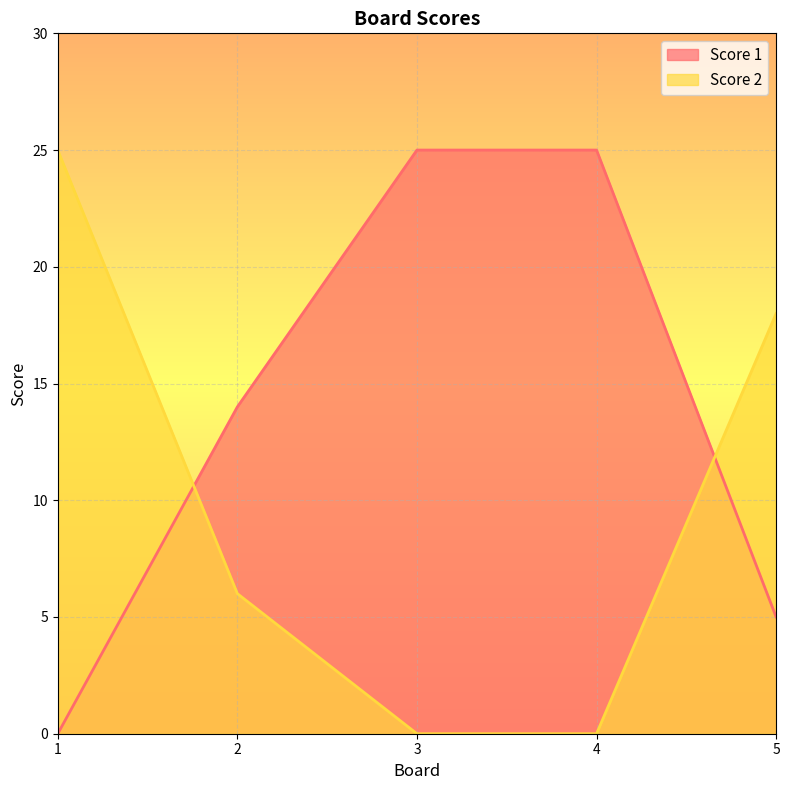

Reading right to left, what are all the values shown in this chart?

Score 1: 5=5	4=25	3=25	2=14	1=0
Score 2: 5=18	4=0	3=0	2=6	1=25